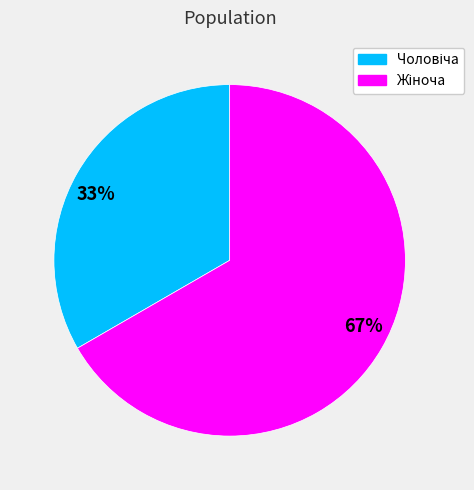

Between 33% and 67%, which is larger?

67%